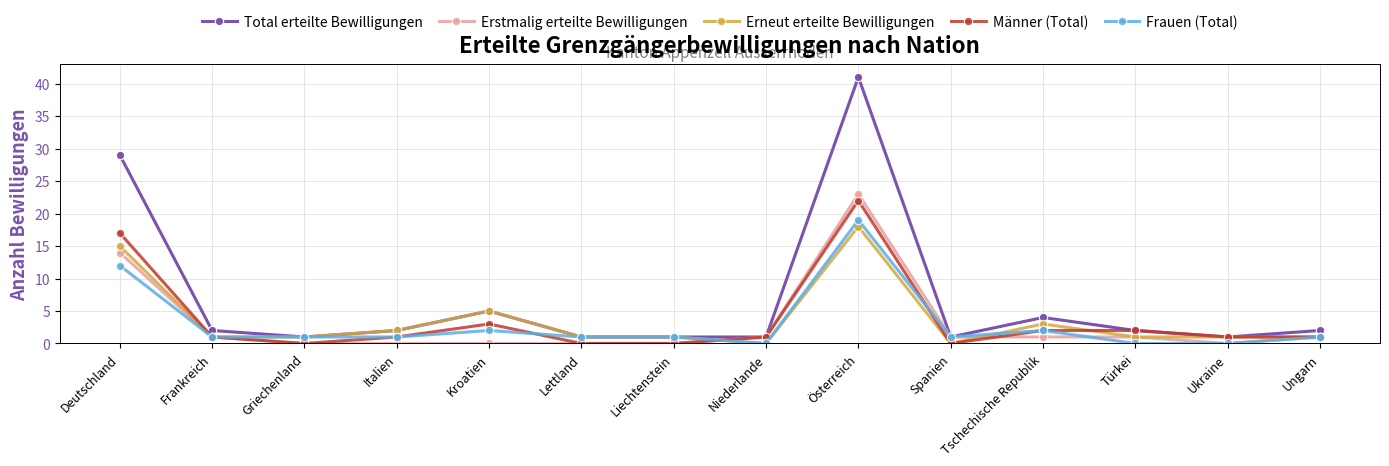

How many distinct data groups are displayed?

5